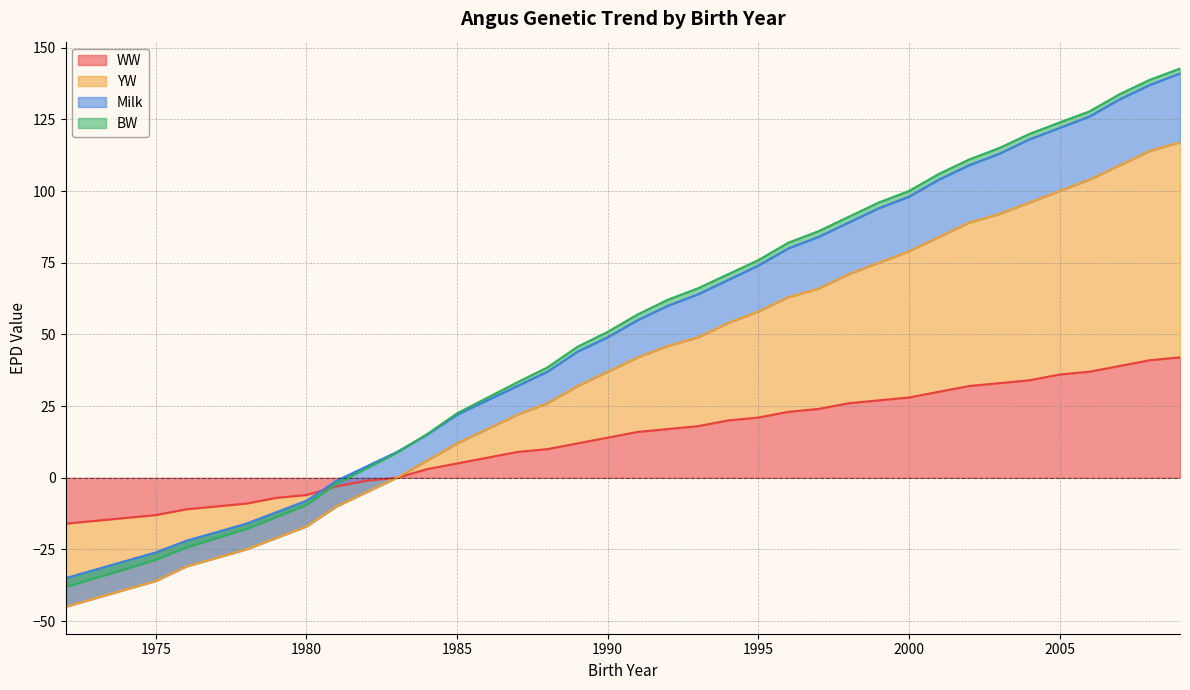

True or false: WW has more than 1 points higher than both neighbors.

False